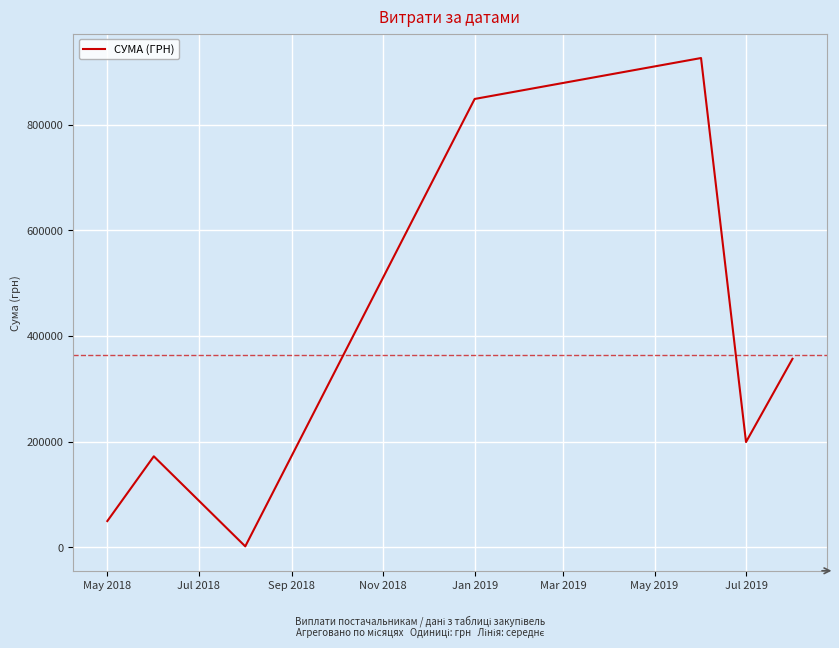

What is the maximum value shown in the chart?

926739.5